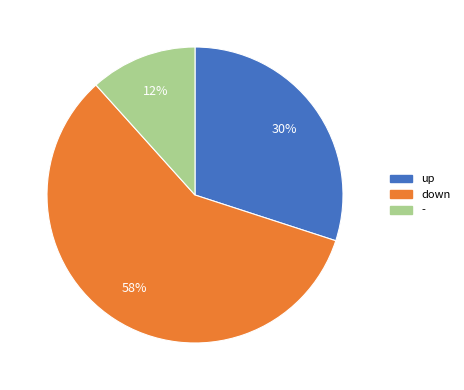

What percentage is the up slice, to the nearest percent?

30%